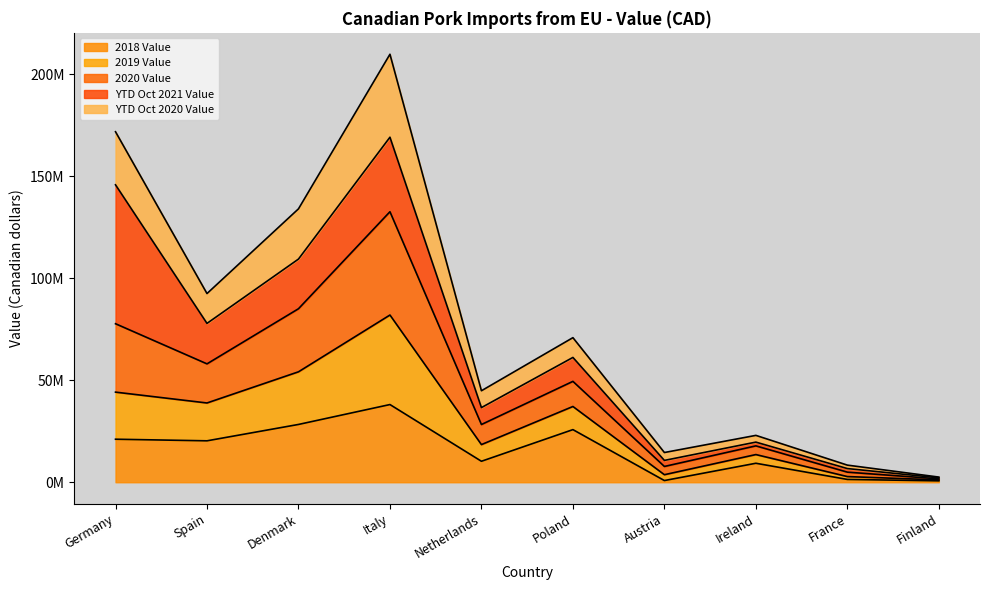

How many interior local peaks does the 2018 Value series have?

3